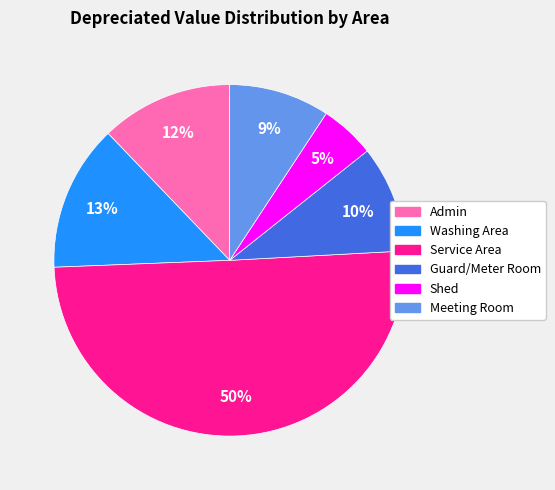

Do Washing Area and Admin together represent more than half of the pie?

No